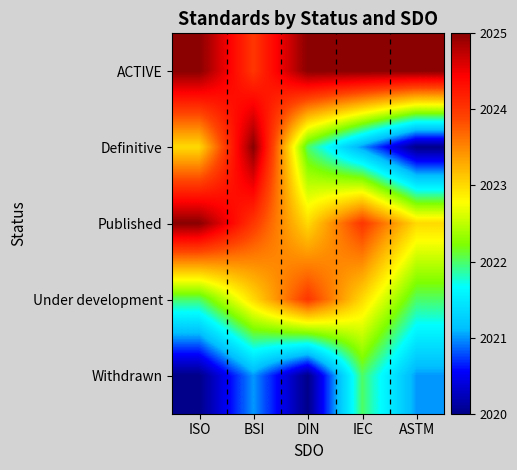

Which label corresponds to the largest value in the chart?

ISO